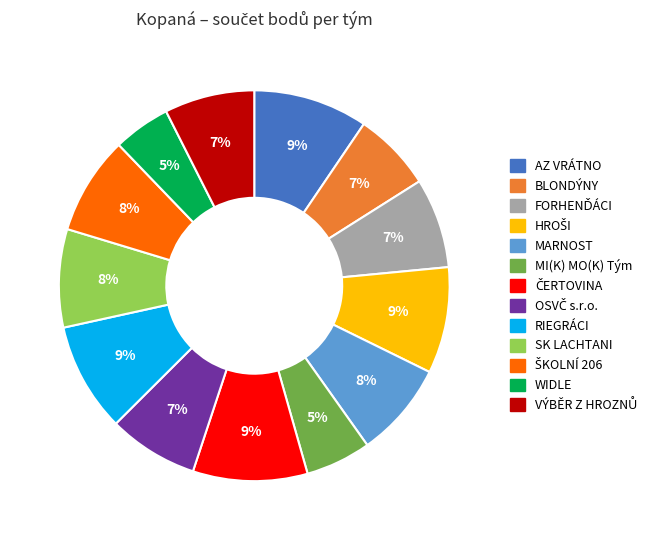

How many segments does this pie chart have?

13